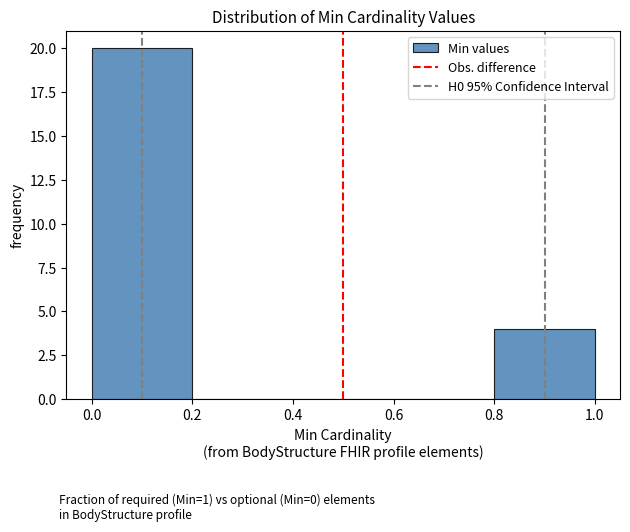

Reading left to right, transcribe this chart: for each bar, give the range it covers on the x-axis and its height. The values are not printed on the chart, so give them approximately, as read against the axis.

0.0 to 0.2: 20
0.2 to 0.4: 0
0.4 to 0.6: 0
0.6 to 0.8: 0
0.8 to 1.0: 4